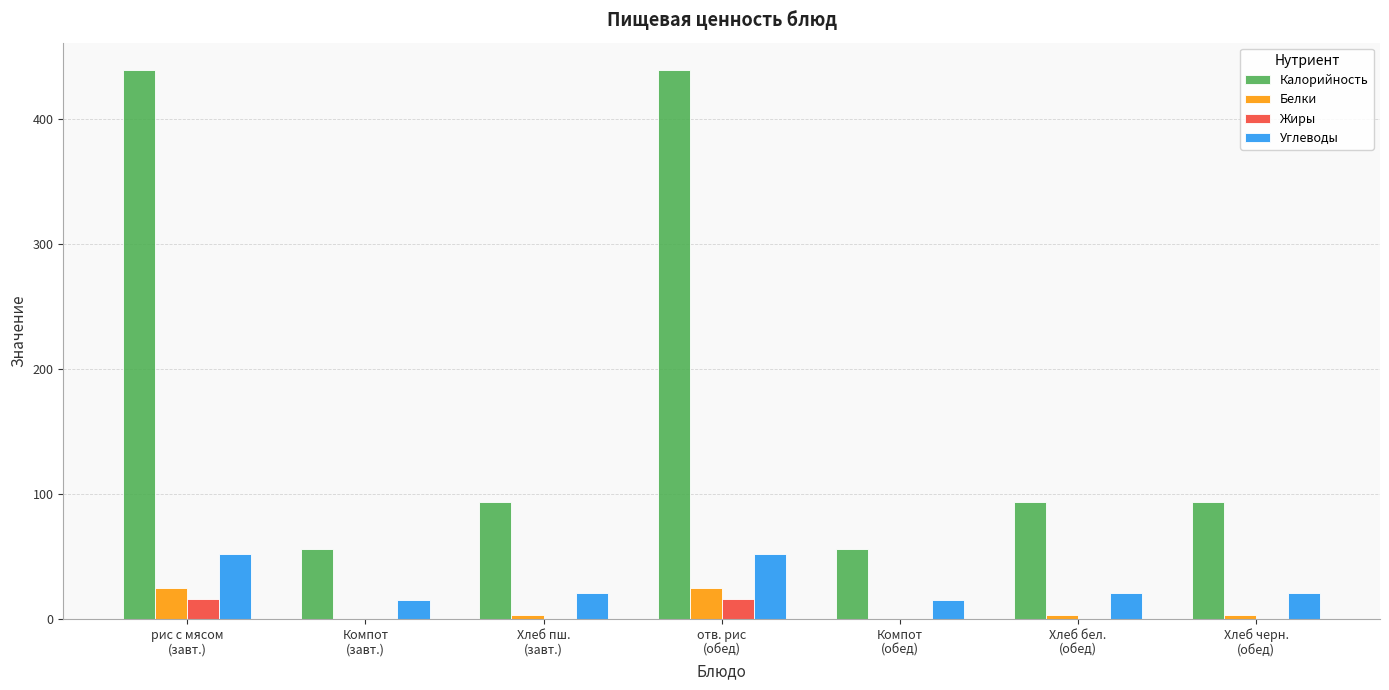

Is the value of Калорийность at Хлеб пш.
(завт.) greater than the value of Белки at Хлеб черн.
(обед)?

Yes